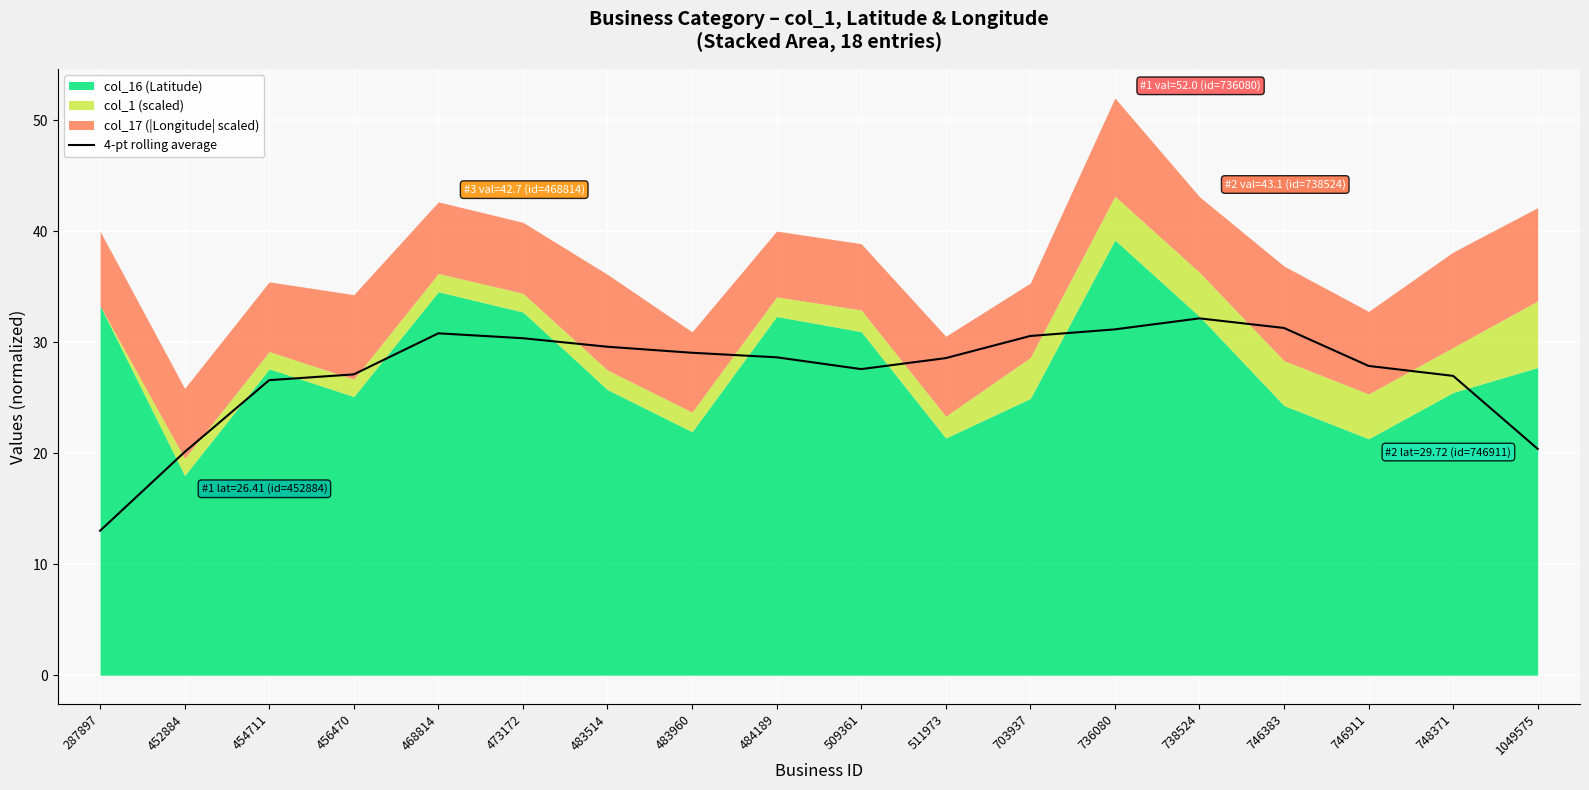

What is the difference between the values at 746383 and 746911?

3.4